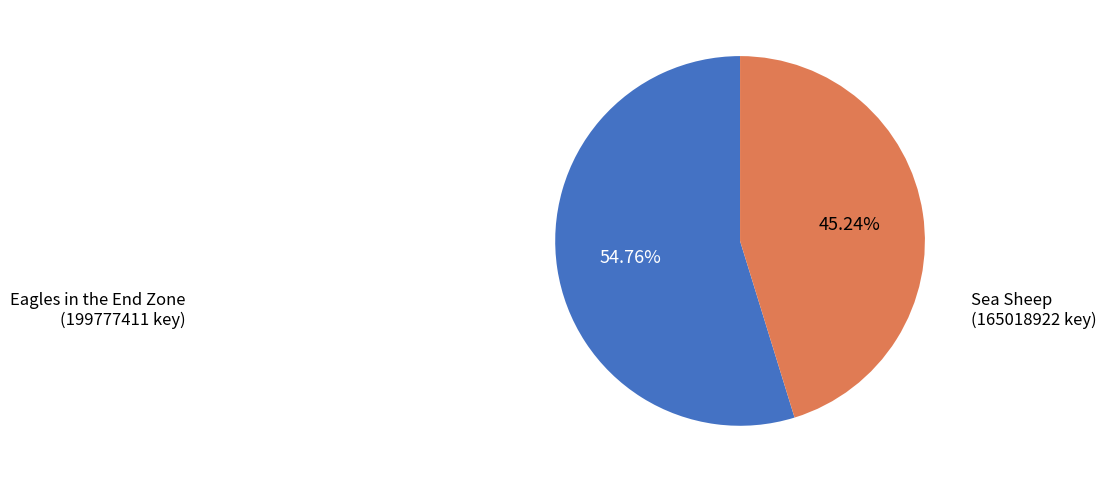

To the nearest percent, what is the difference between the Eagles in the End Zone and Sea Sheep slice percentages?

10%